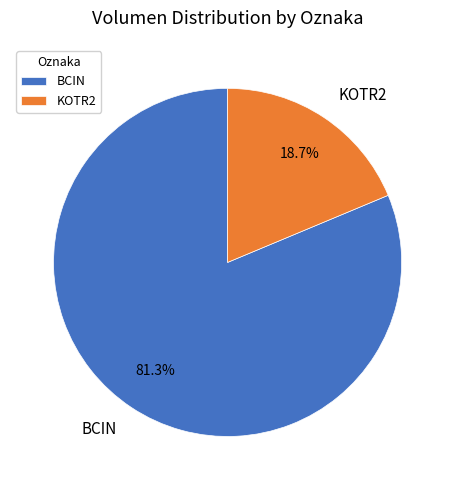

Approximately how many times larger is the value at KOTR2 compared to BCIN?

0.2